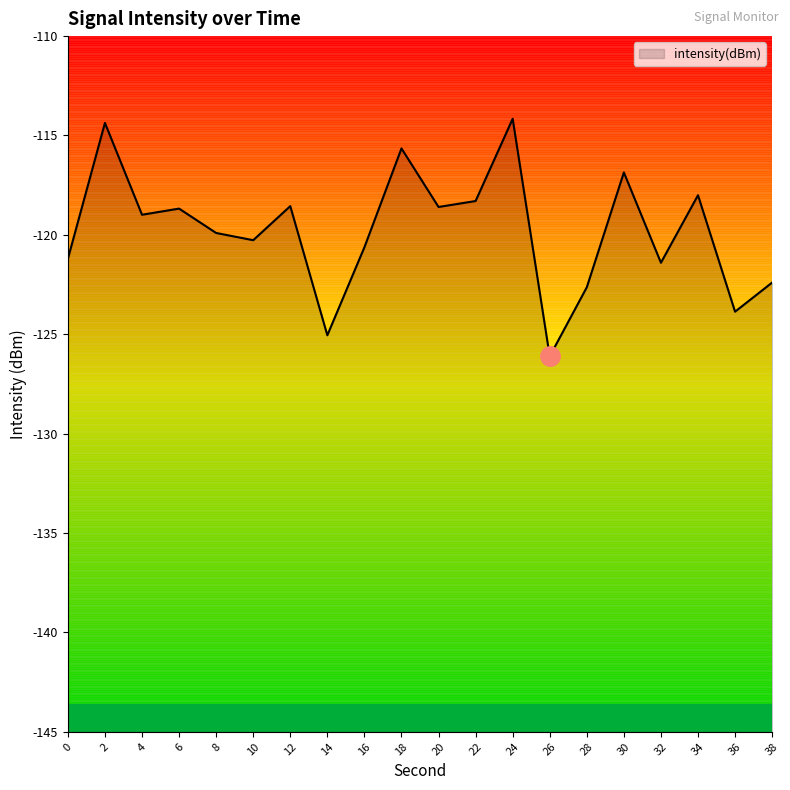

What is the value of the 1st point from the left?

-121.2